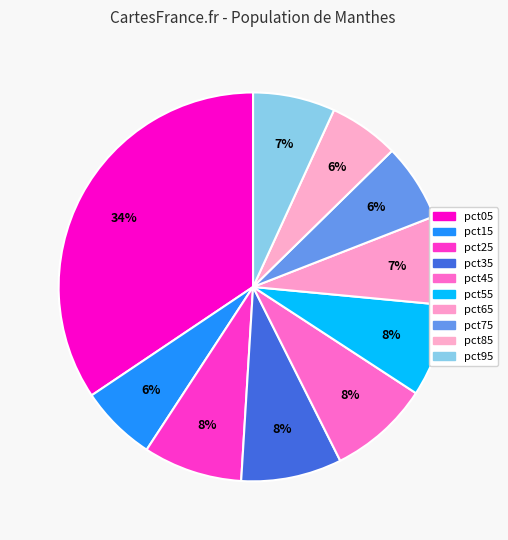

To the nearest percent, what percentage of the pie is pct45?

8%